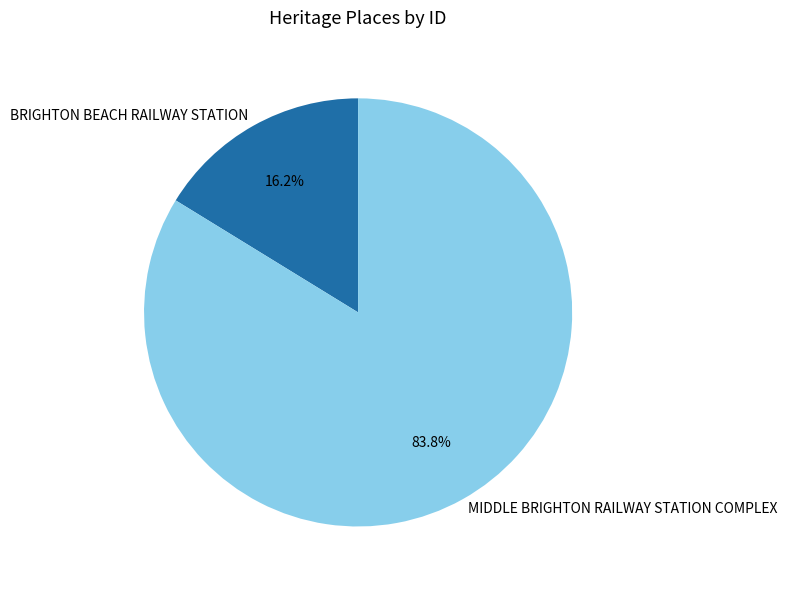

Rank the categories by value from lowest to highest.

BRIGHTON BEACH RAILWAY STATION, MIDDLE BRIGHTON RAILWAY STATION COMPLEX